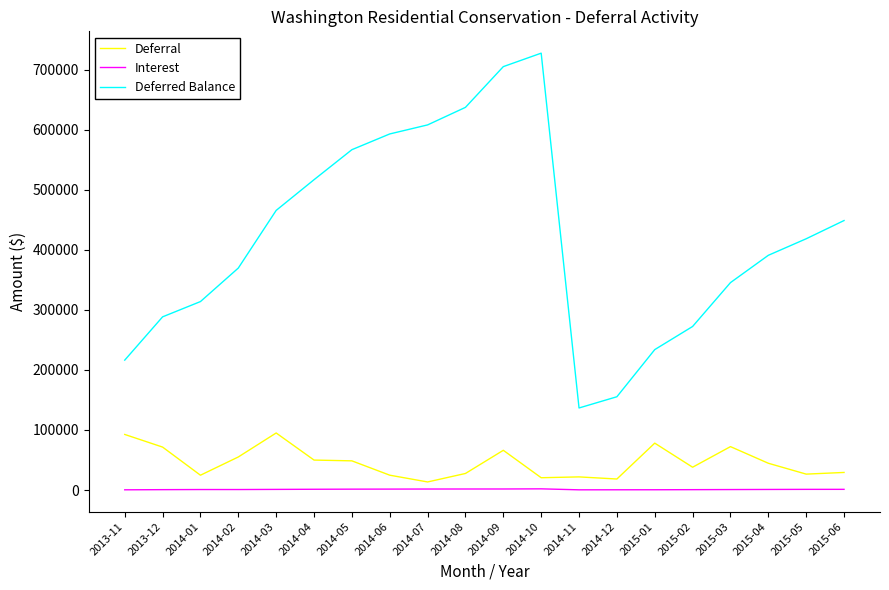

True or false: Deferred Balance has more than 1 interior local peaks.

False